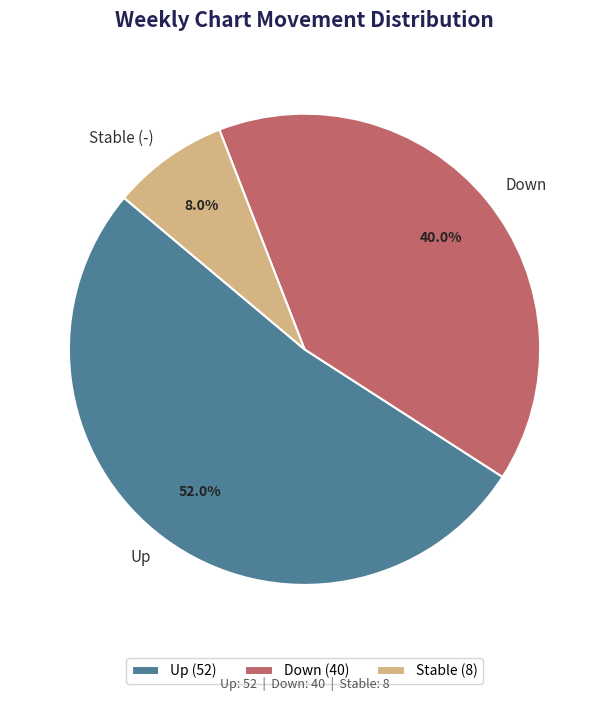

What percentage do Up and Down together represent?

92.0%